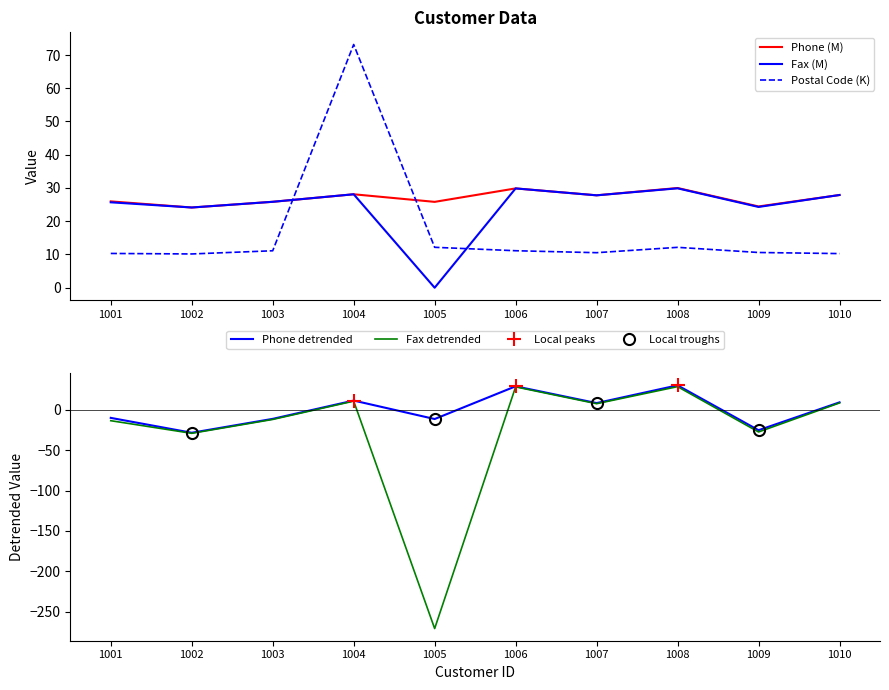

What is the value of the Phone point at the 7th from the left?

27.8